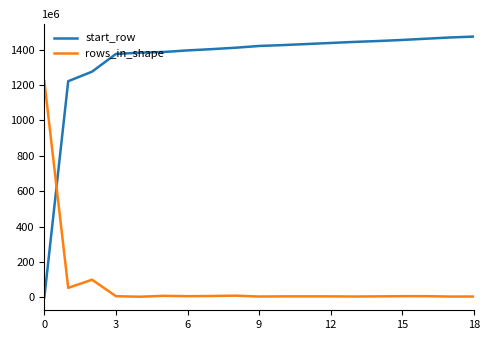

How many times do rows_in_shape and start_row cross each other?

1